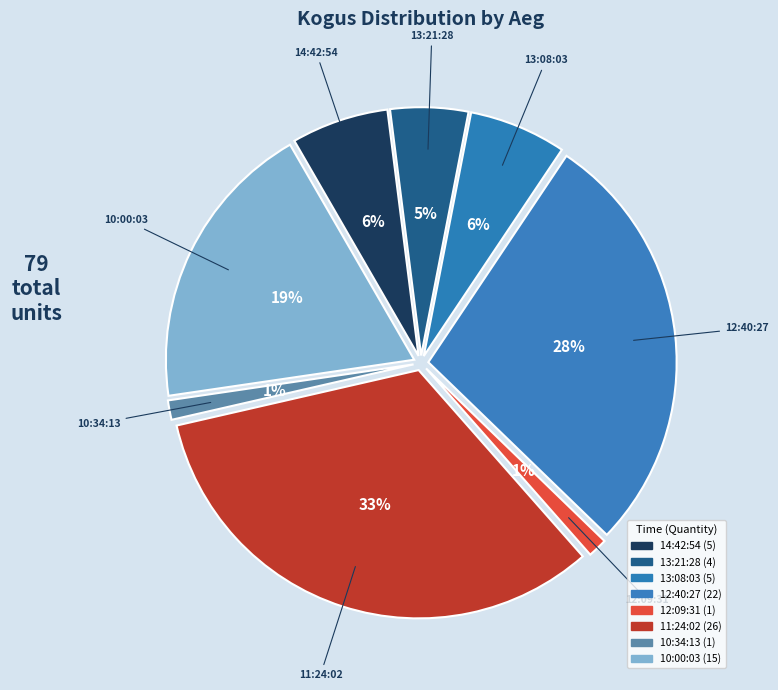

To the nearest percent, what portion does 10:00:03 represent?

19%